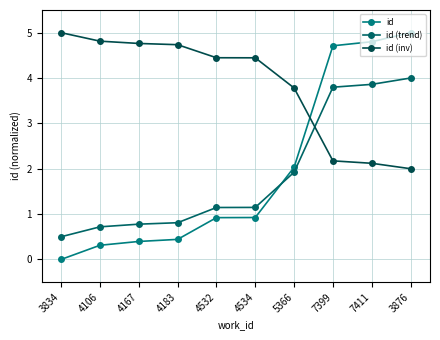

Which category has the lowest value in the id (trend) series?

3834